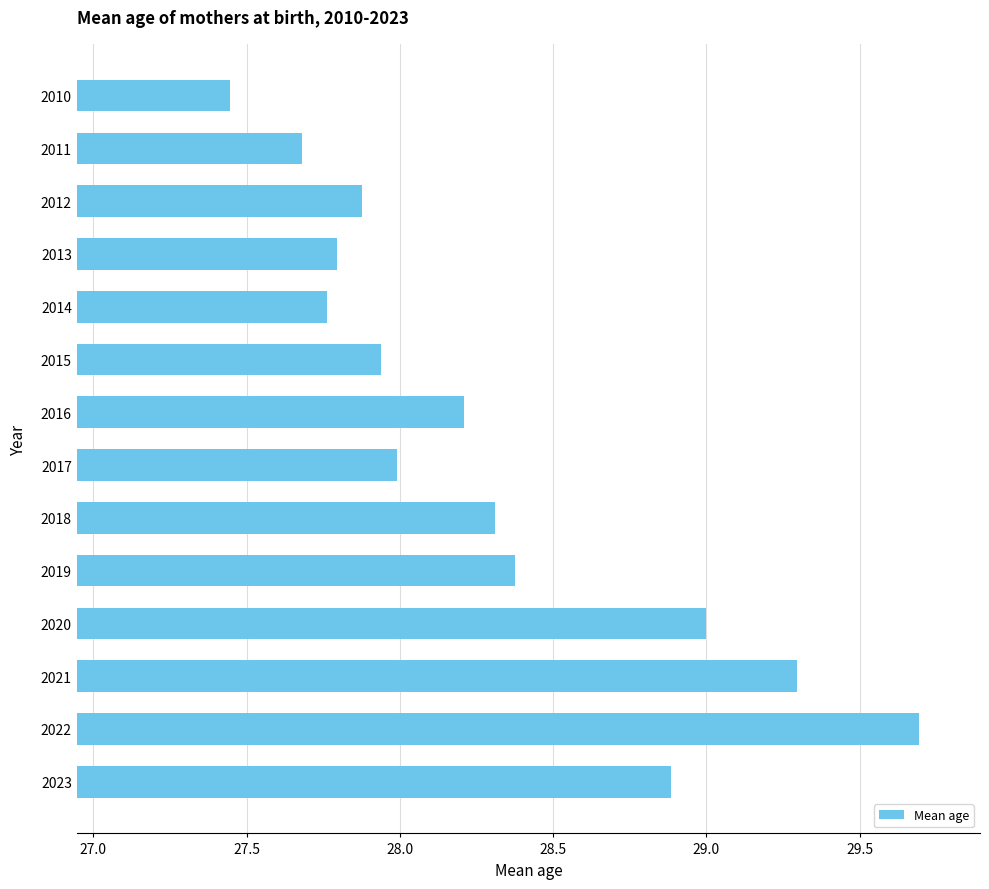

List the labels in order of value, largest first.

2022, 2021, 2020, 2023, 2019, 2018, 2016, 2017, 2015, 2012, 2013, 2014, 2011, 2010